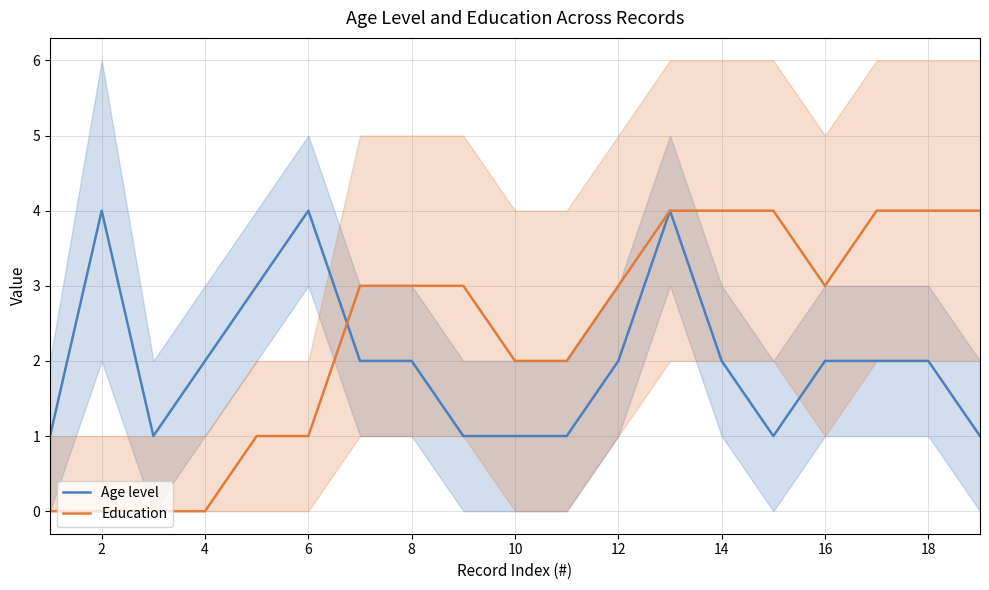

True or false: Education has a value of 3 at 16.

True